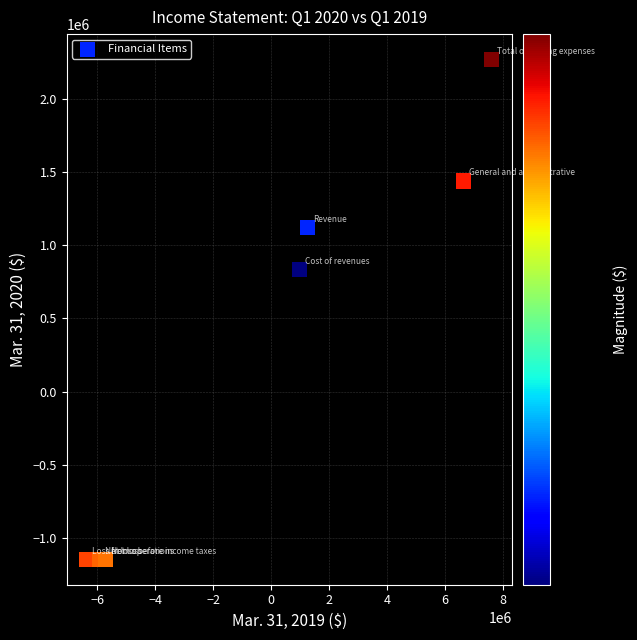

What Y value in the scatter plot is closest to 561913?

833200